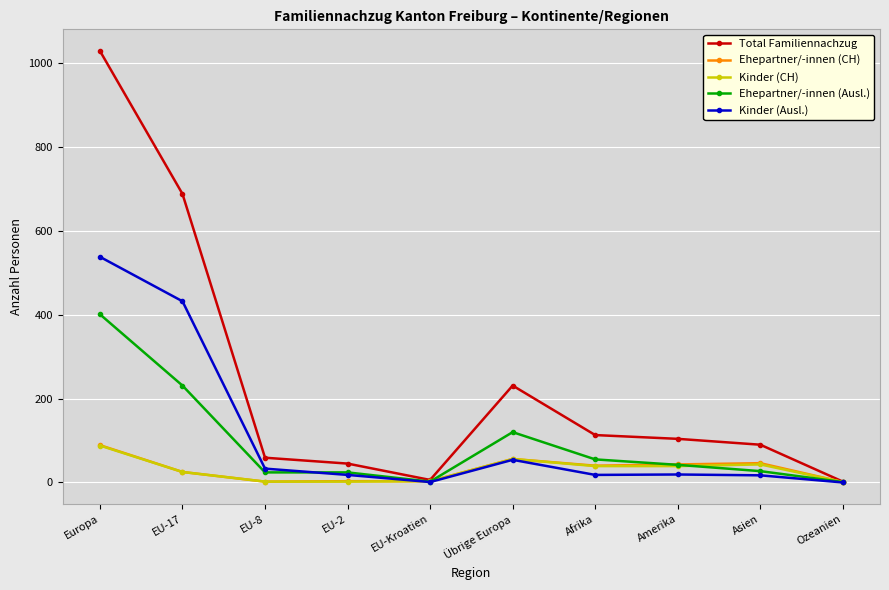

Which series has the largest total across all categories?

Total Familiennachzug